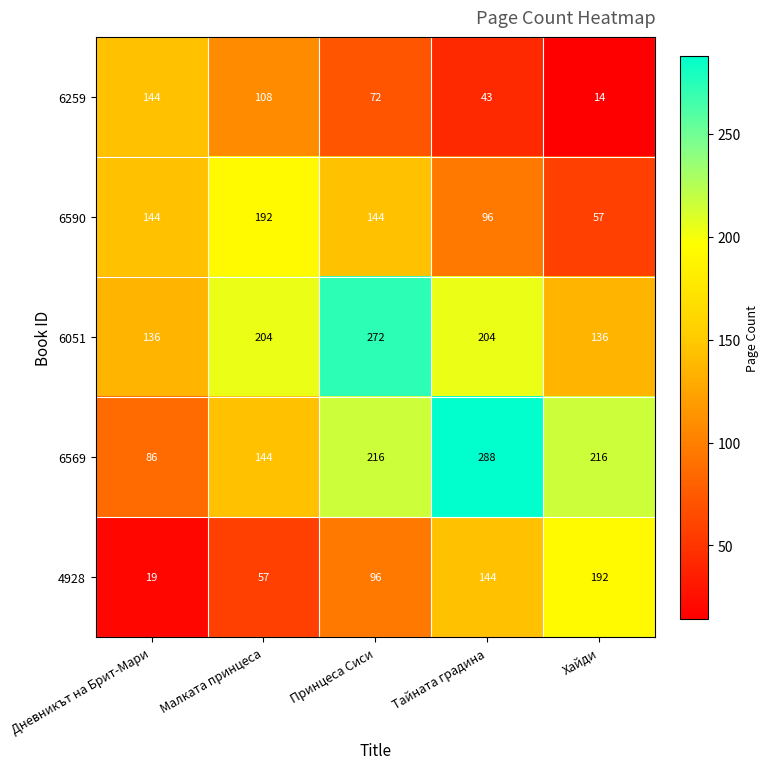

At how many categories does at least one series exceed 51?

5